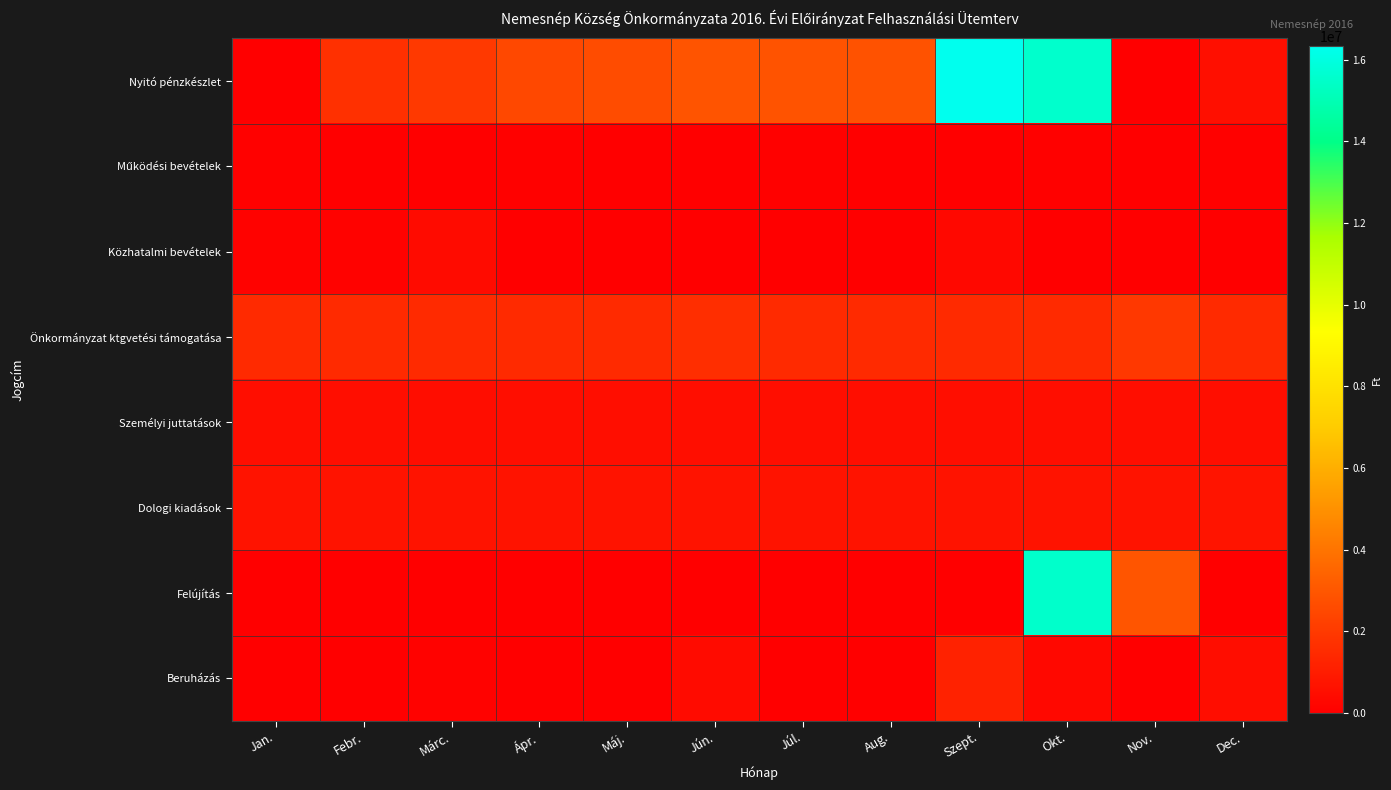

At which category is the sum across all series the highest?

Okt.